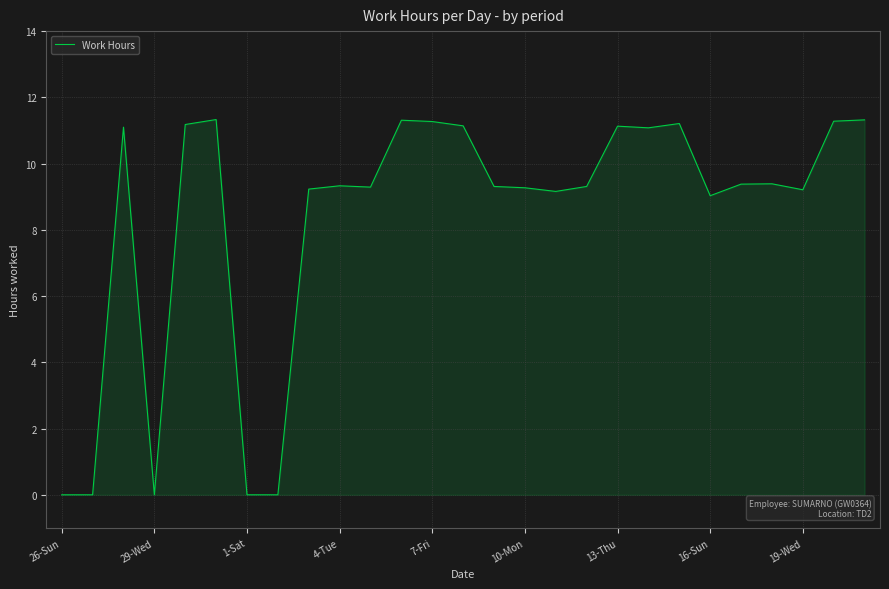

What is the difference between the maximum and minimum values?

11.3